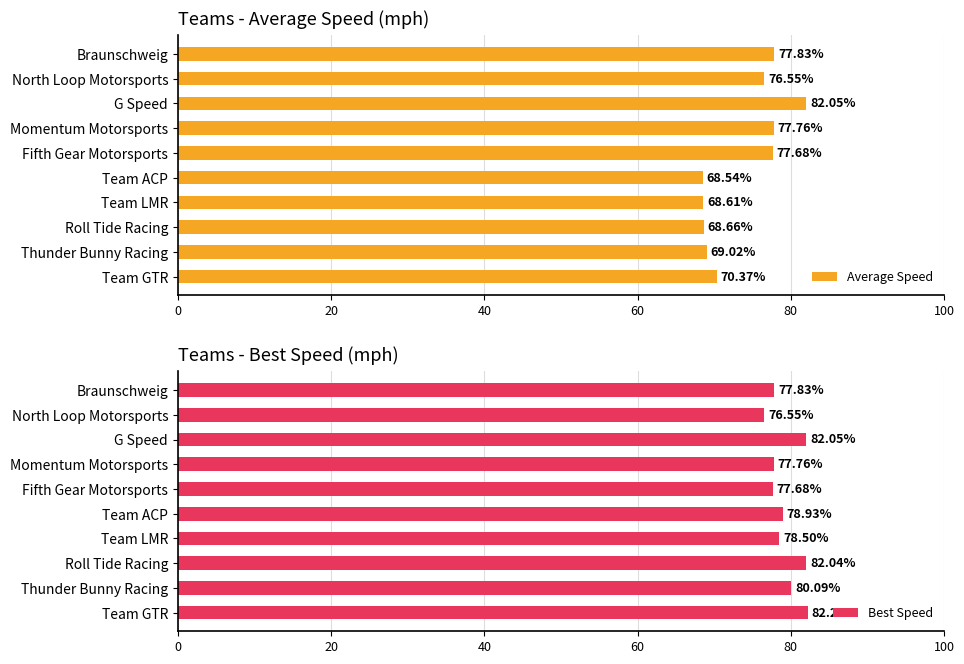

What are all the series names shown in the legend?

Average Speed, Best Speed